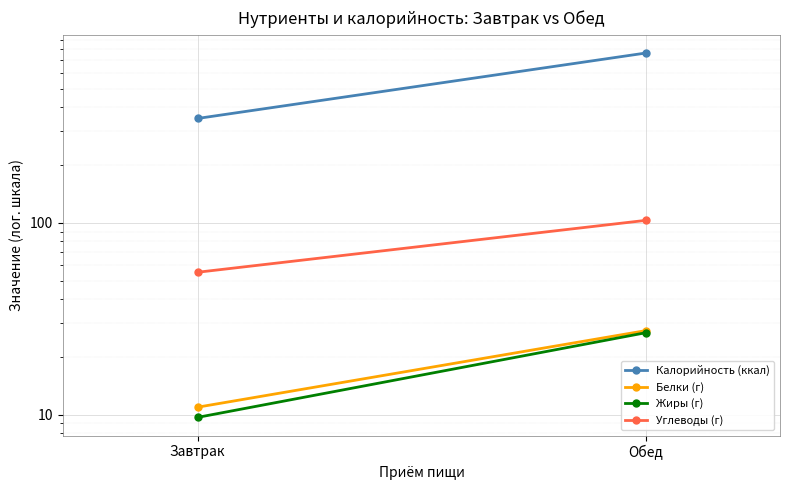

At which label is Углеводы (г) closest to 79?

Завтрак